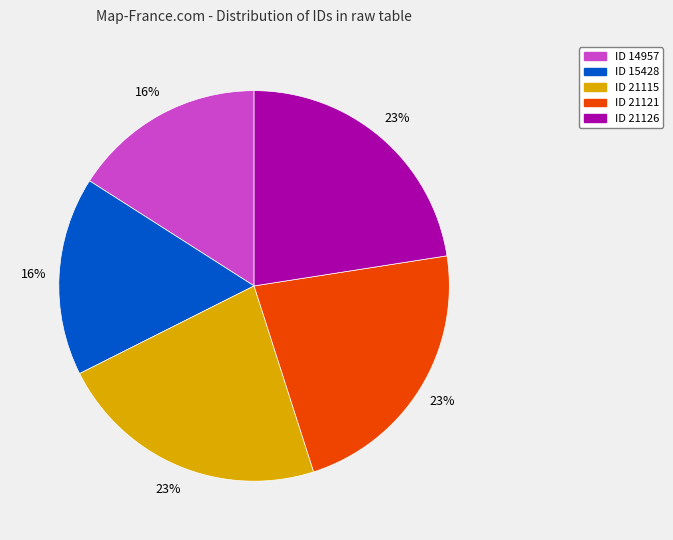

Does any single category account for the majority?

No